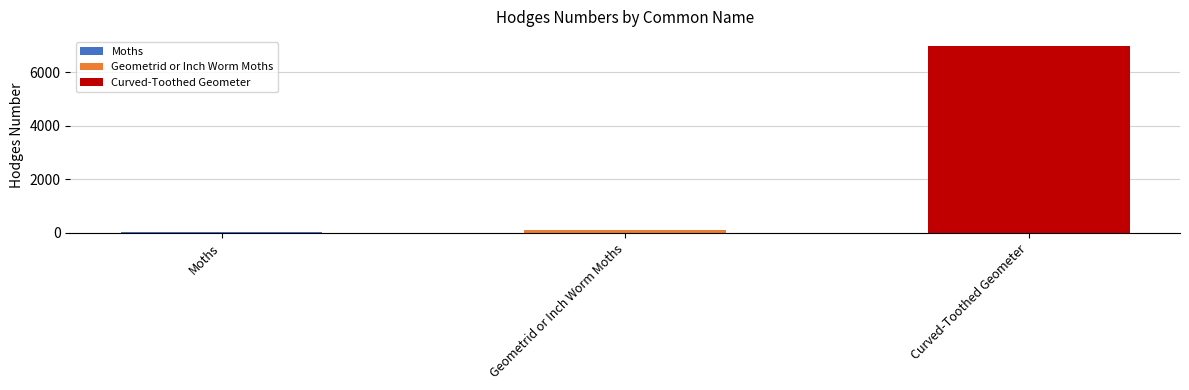

True or false: the data shows 6966.0 at Curved-Toothed Geometer.

True